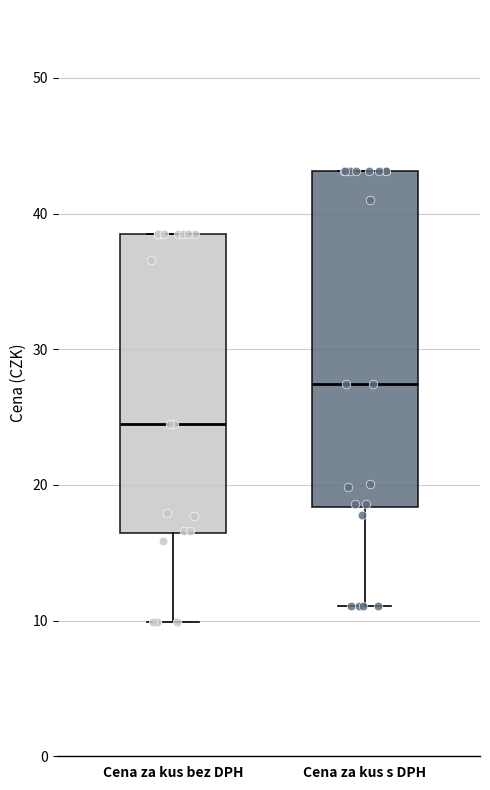

Reading left to right, transcribe this box plot: for each box, give where its median line is, the range the box spans, and where its two whiskers end, as read against the y-axis. The values are not printed on the chart, so give them approximately, as read against the axis.

Cena za kus bez DPH: median 25, box 16 to 39, whiskers 10 to 39
Cena za kus s DPH: median 27, box 18 to 43, whiskers 11 to 43